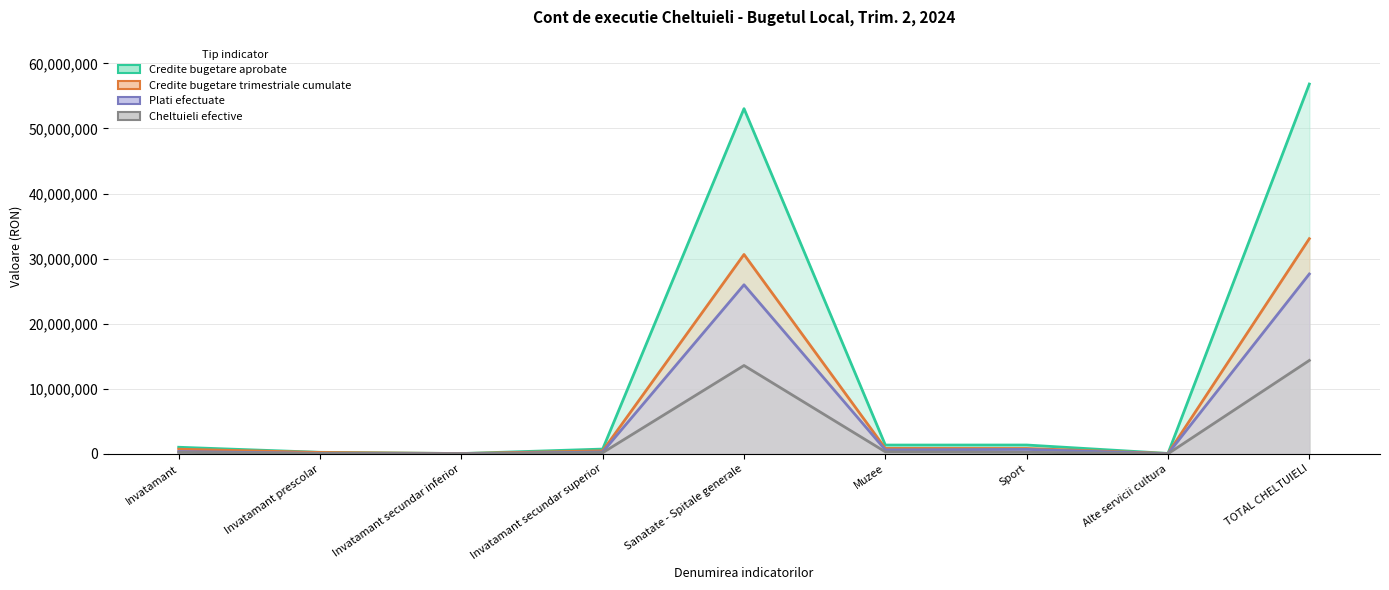

Reading left to right, what are all the values shown in this chart?

Credite bugetare aprobate: 1013100	234400	45500	733200	53044270	1350000	1355500	61890	56824760
Credite bugetare trimestriale cumulate: 716600	211900	45500	459200	30635270	835400	824010	50890	33062170
Plati efectuate: 356492	69797	2803	283892	25978172	607133	682504	12670	27636971
Cheltuieli efective: 219489	42911	988	175590	13575200	307416	239748	11286	14353139